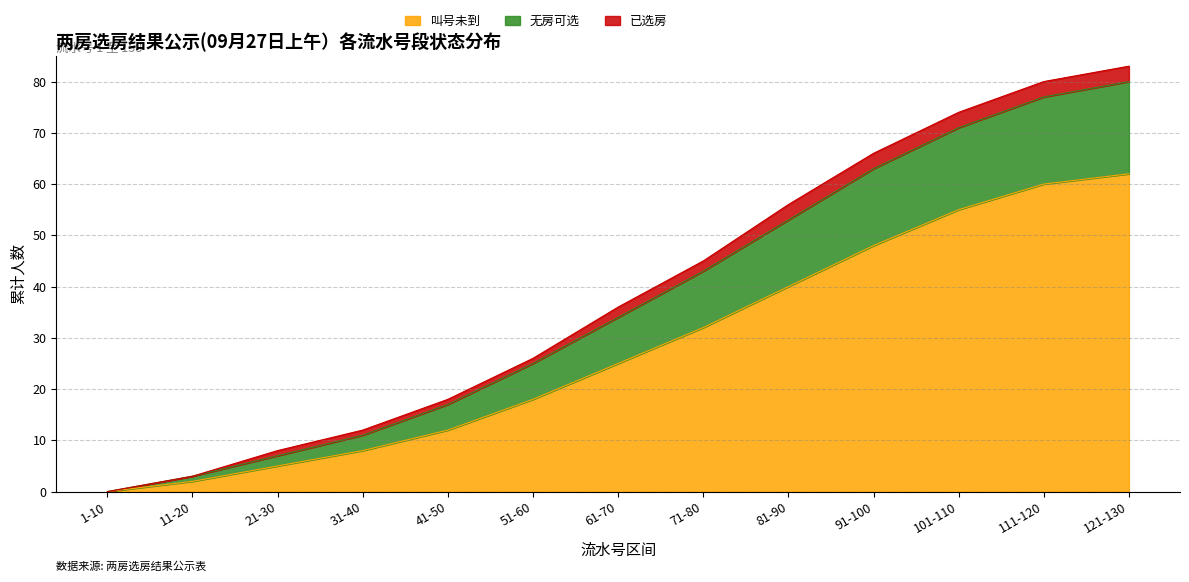

At which category is the sum across all series the highest?

121-130